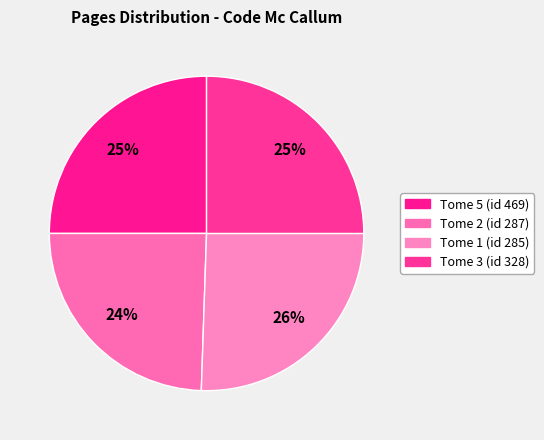

What is the largest slice in the pie chart?

Tome 1 (id 285)